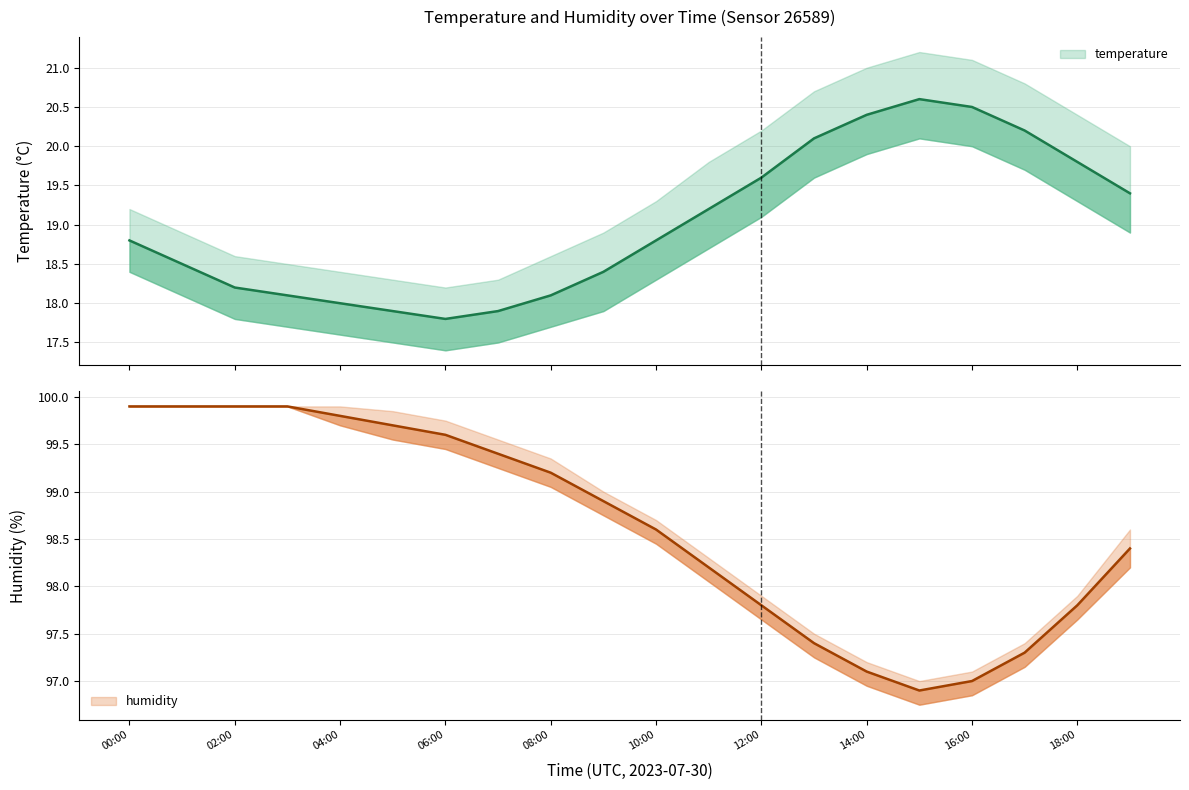

What is the label of the 18th point from the right?

02:00